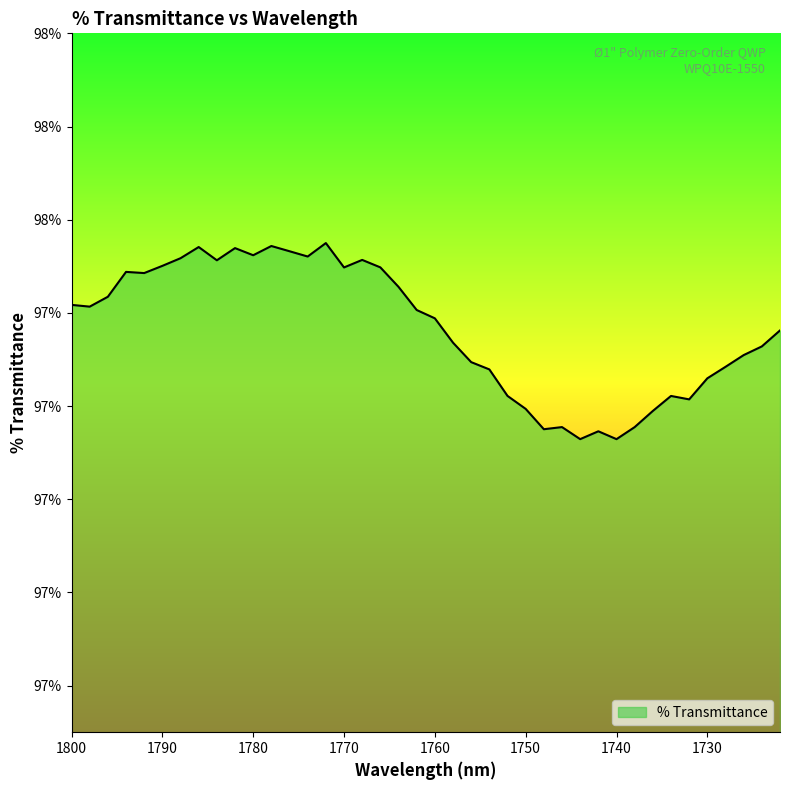

How many interior local valleys (lower than both neighbors) does the data have?

10